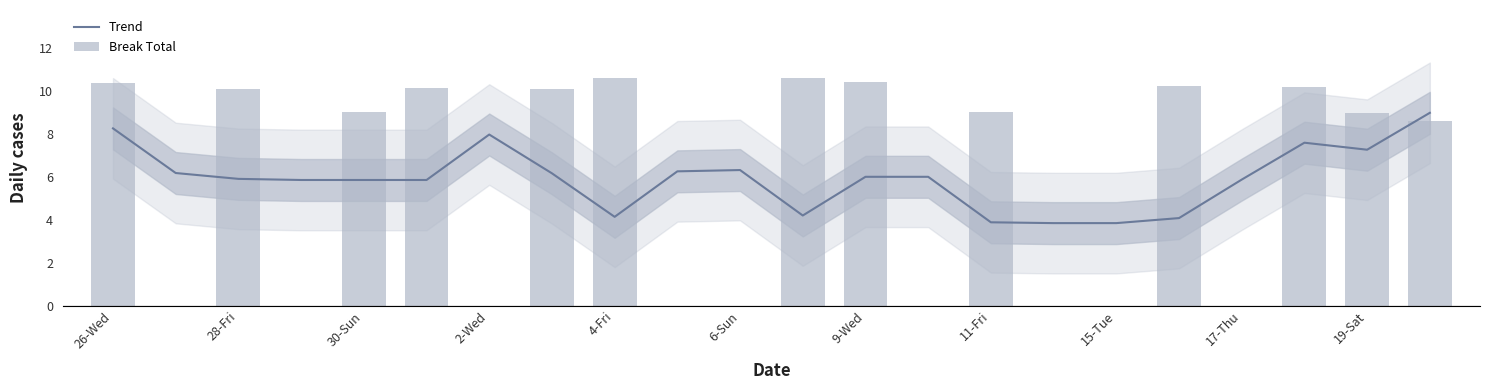

How many values in the Break Total series exceed 9?

10